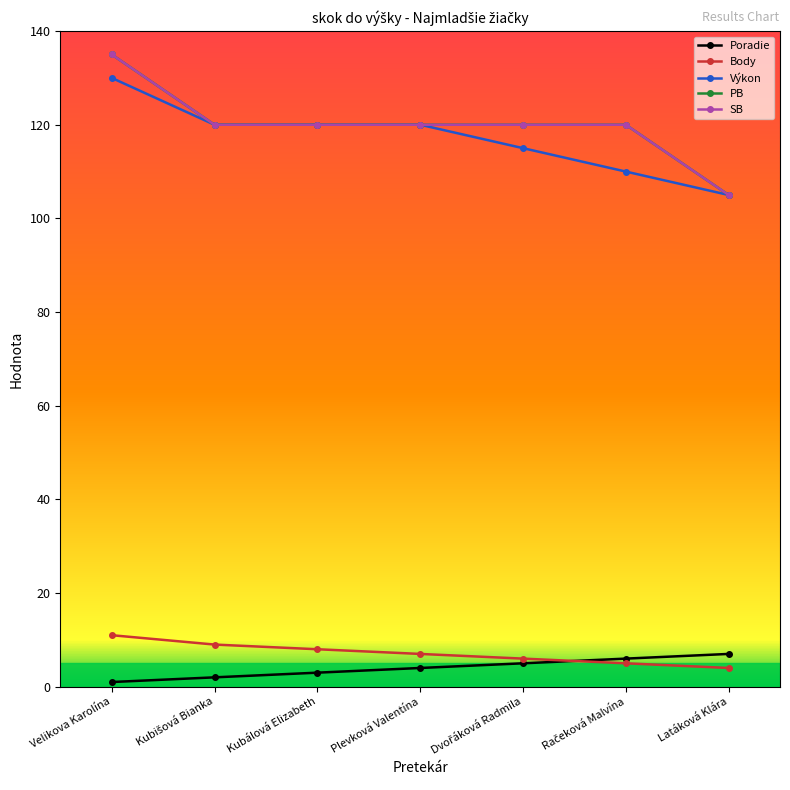

Does the chart have visible grid lines?

No